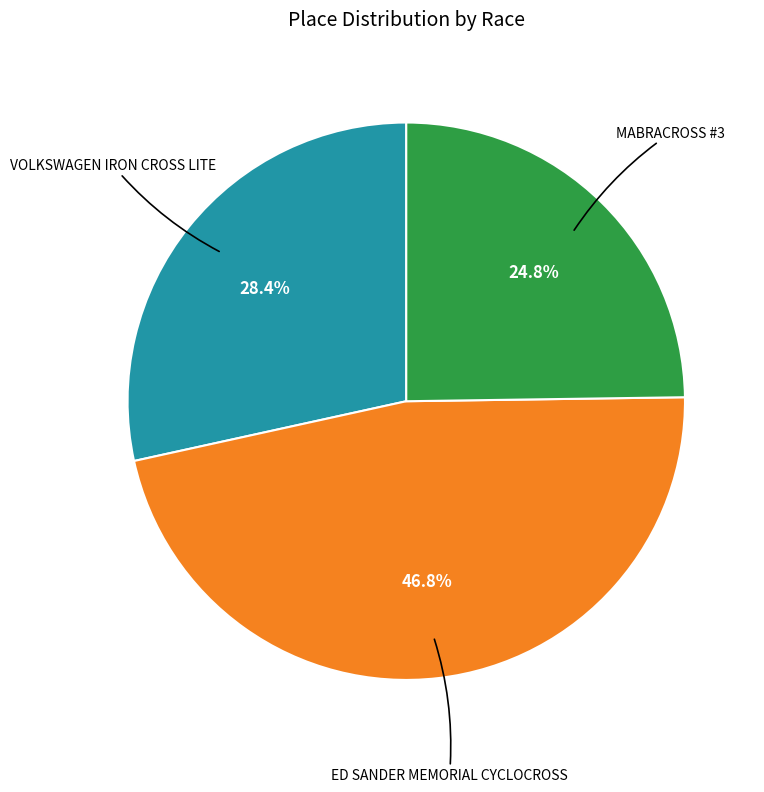

Is there any slice that represents more than half of the pie?

No